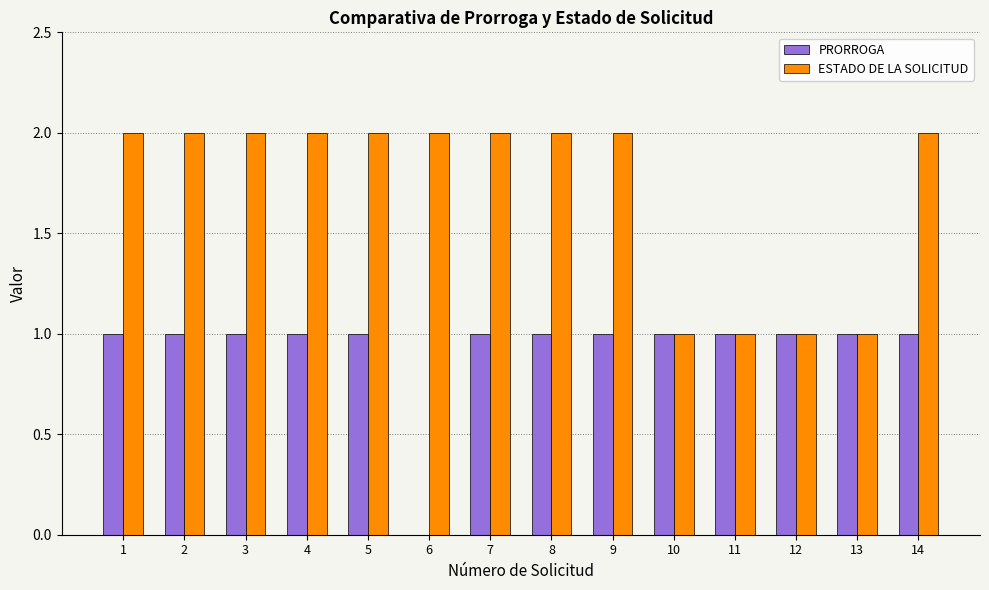

What is the sum of all PRORROGA values?

13